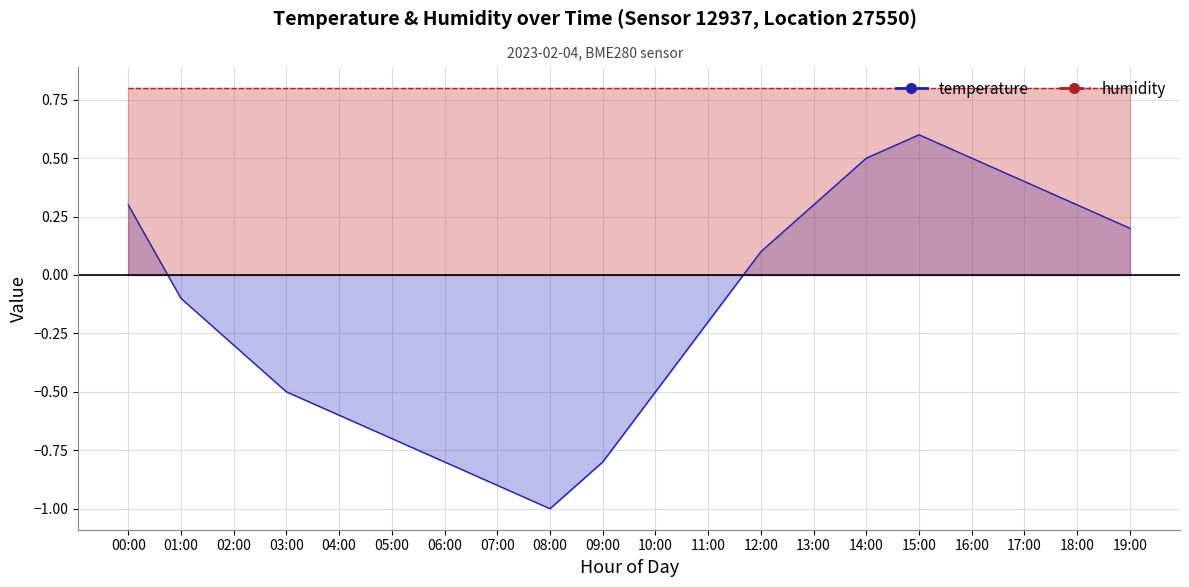

True or false: there are more than 2 points higher than both neighbors.

False